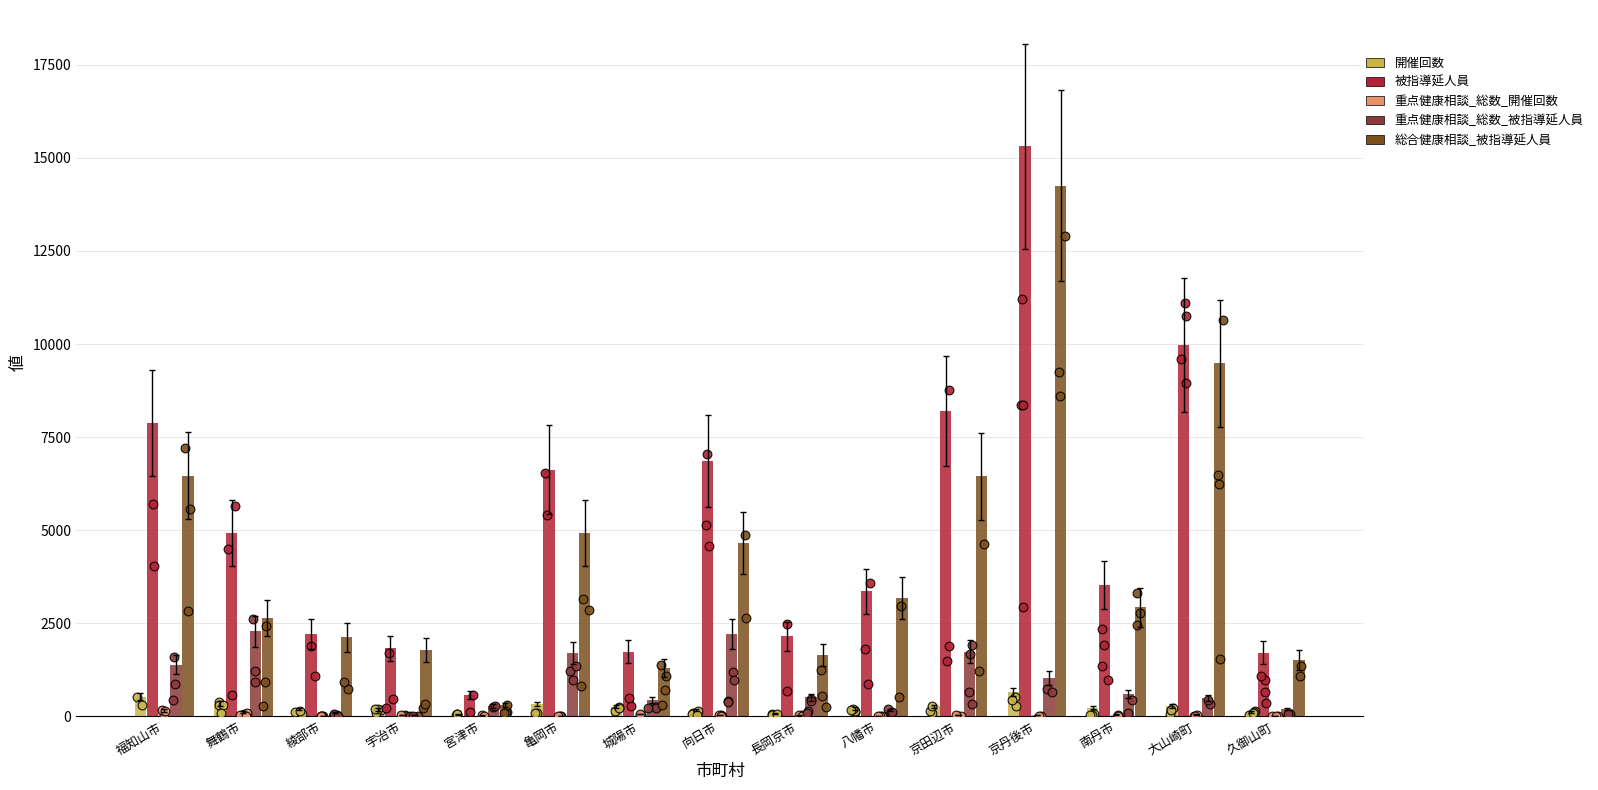

What are all the series names shown in the legend?

開催回数, 被指導延人員, 重点健康相談_総数_開催回数, 重点健康相談_総数_被指導延人員, 総合健康相談_被指導延人員